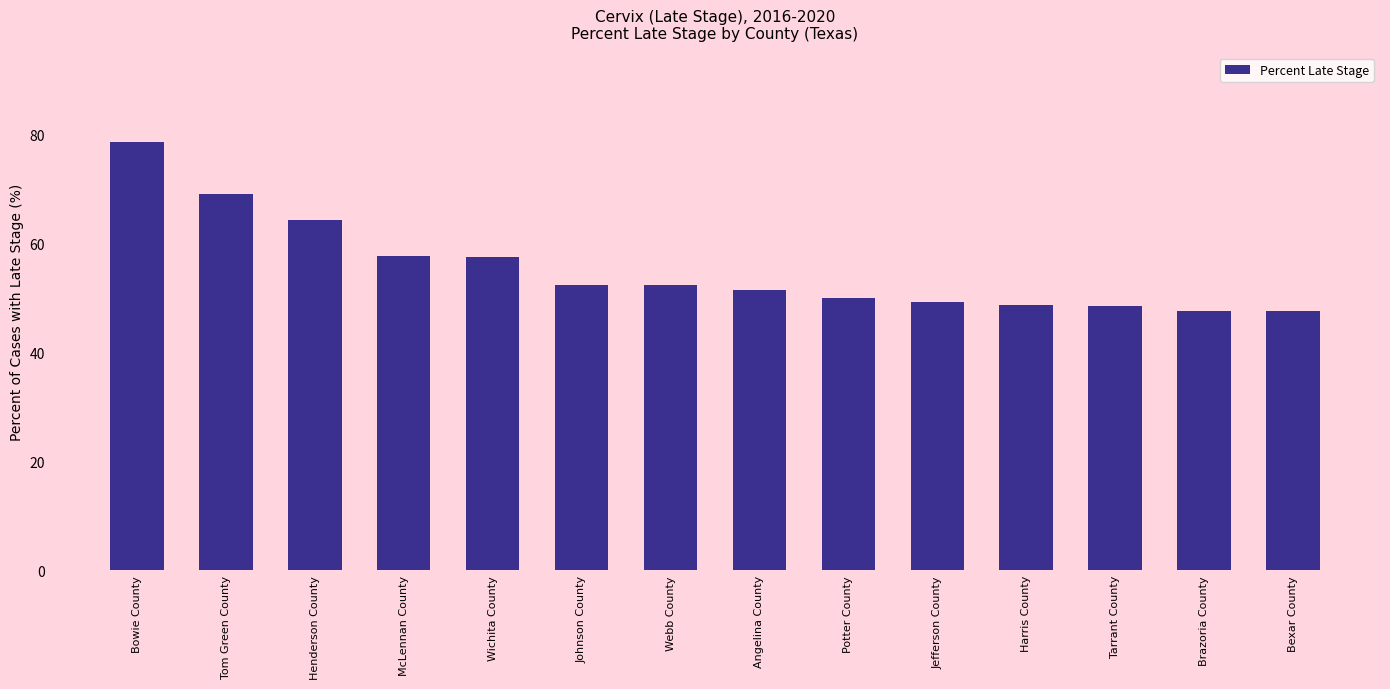

What is the ratio of the value at Tarrant County to the value at Henderson County?

0.8